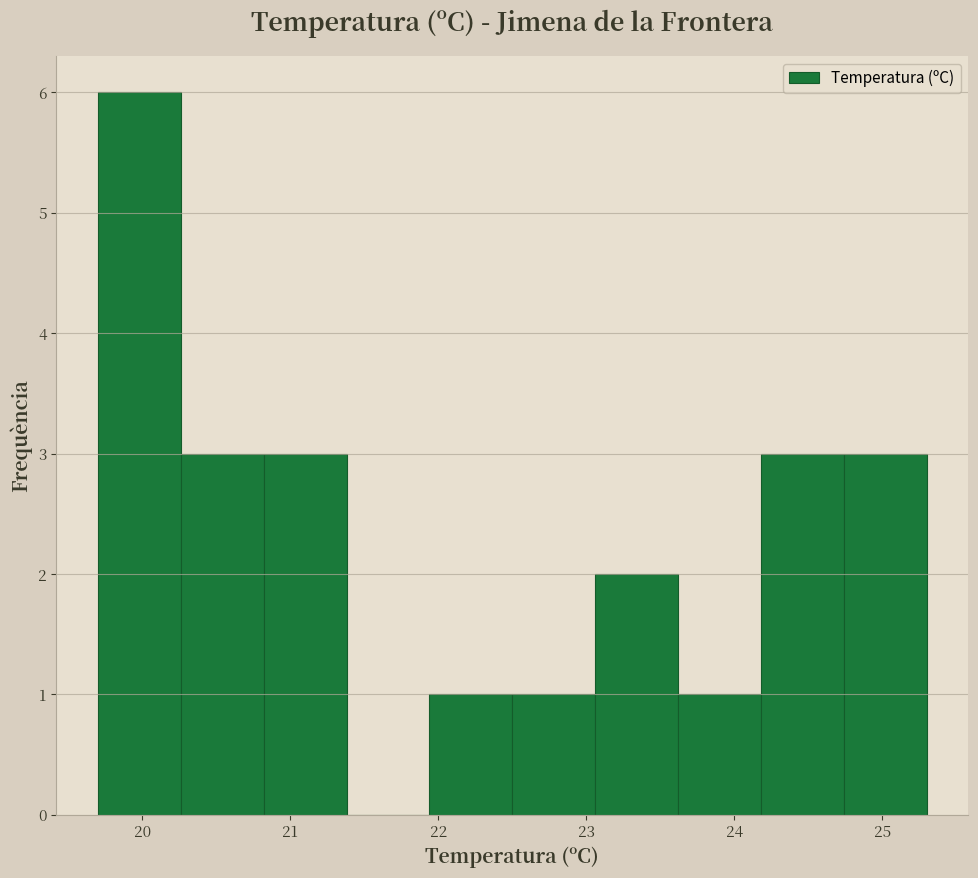

Over which range of the x-axis is the bar tallest?

19.70 to 20.26